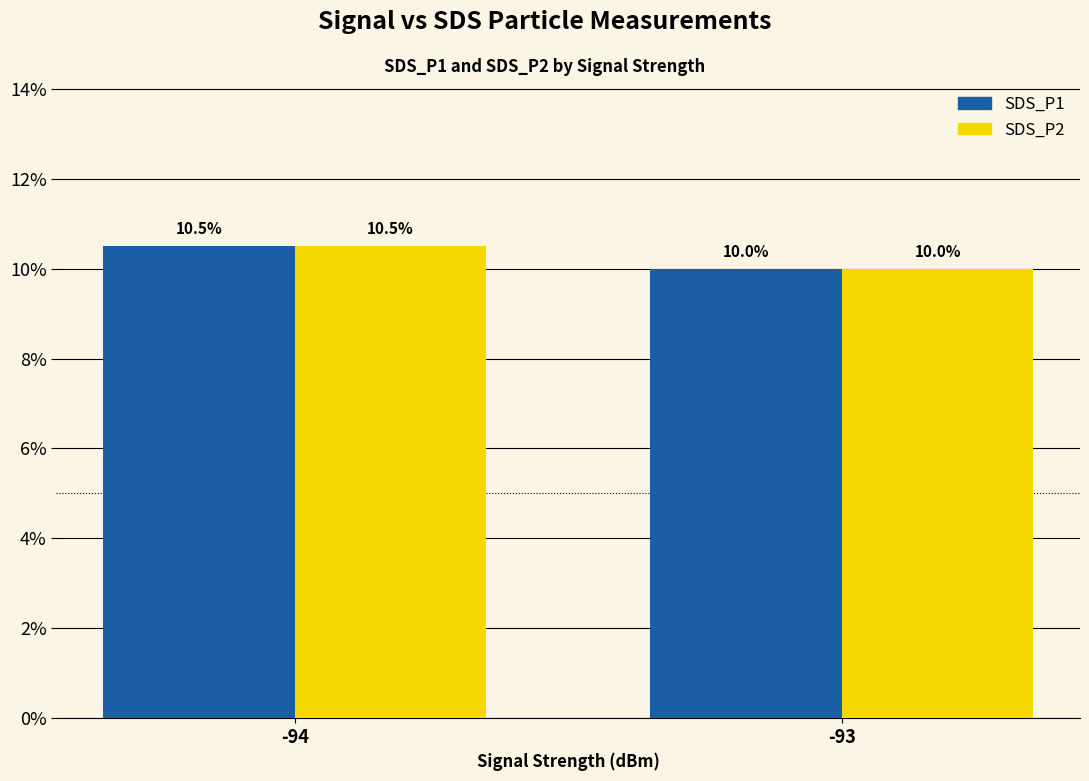

Rank the categories by SDS_P1 value from lowest to highest.

-93, -94